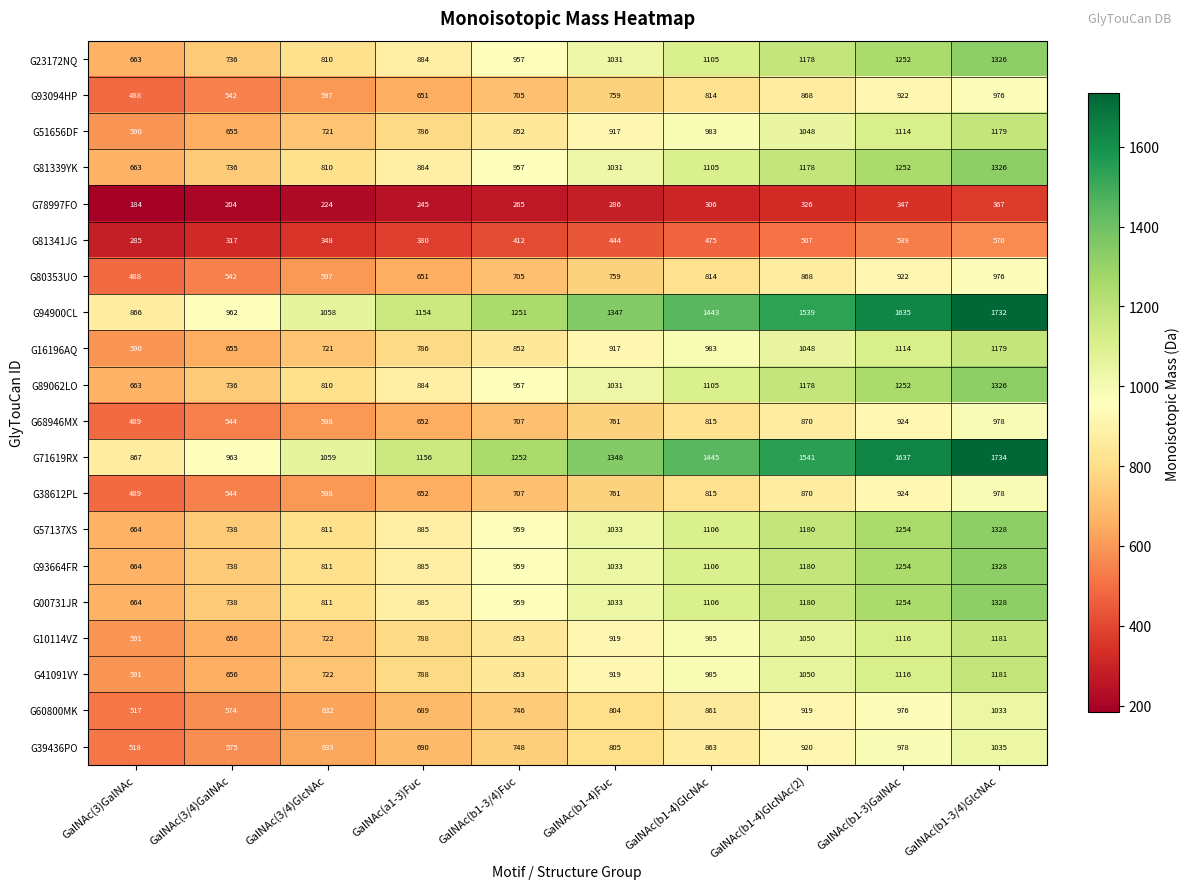

What is the sum of all G51656DF values?

8845